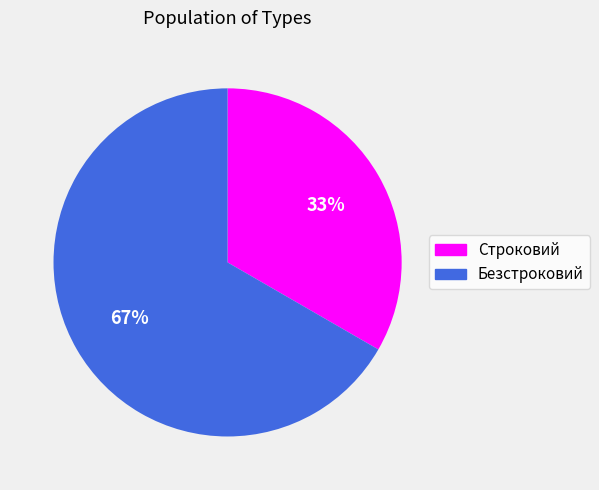

The Безстроковий slice represents 67% of the pie. True or false?

True